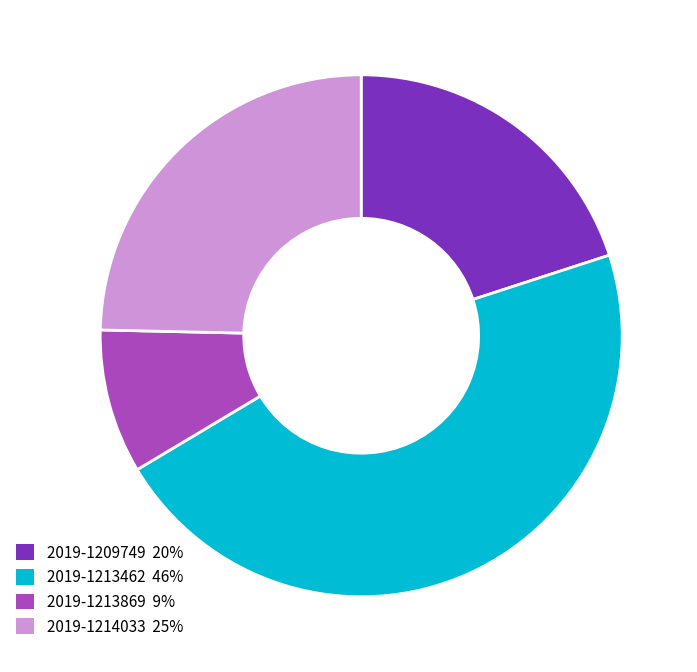

What is the largest slice in the pie chart?

2019-1213462